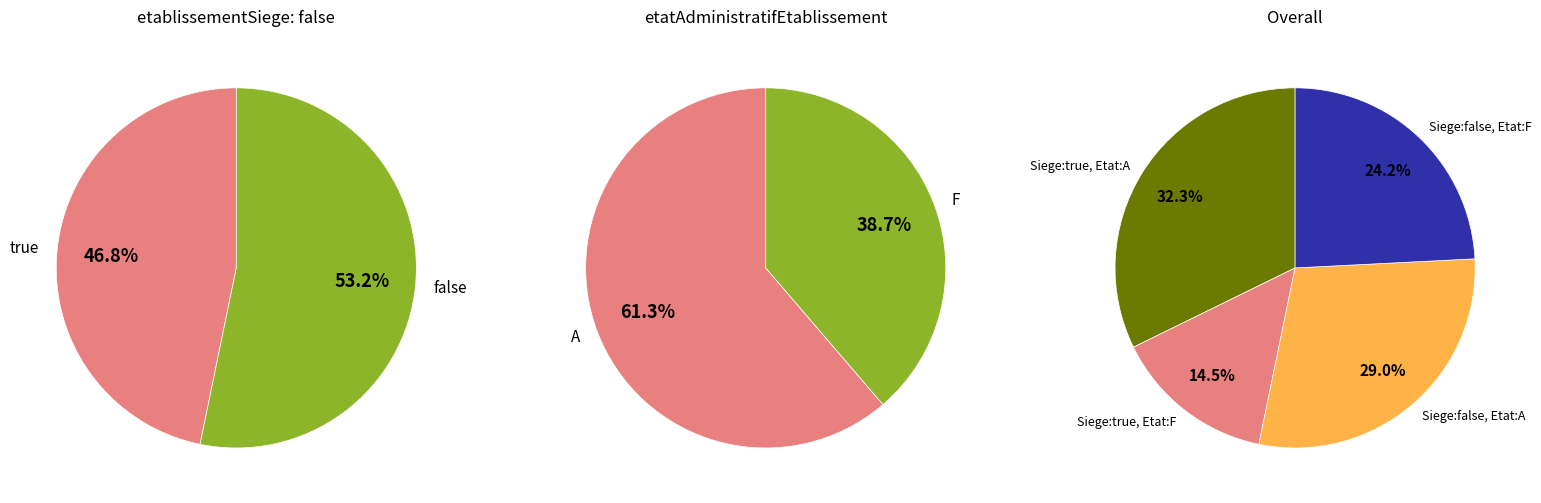

What is the change in value from true to false?

+4